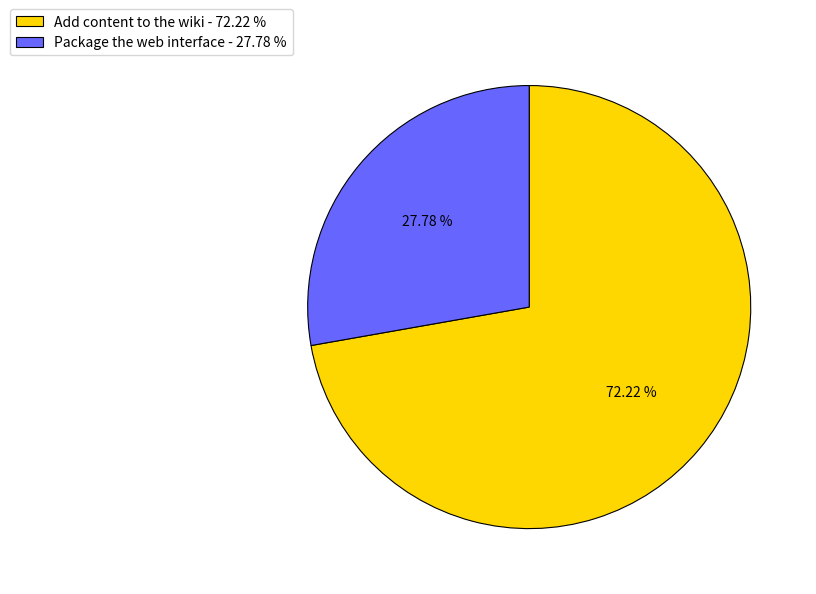

Which category has the smallest portion of the pie?

Package the web interface